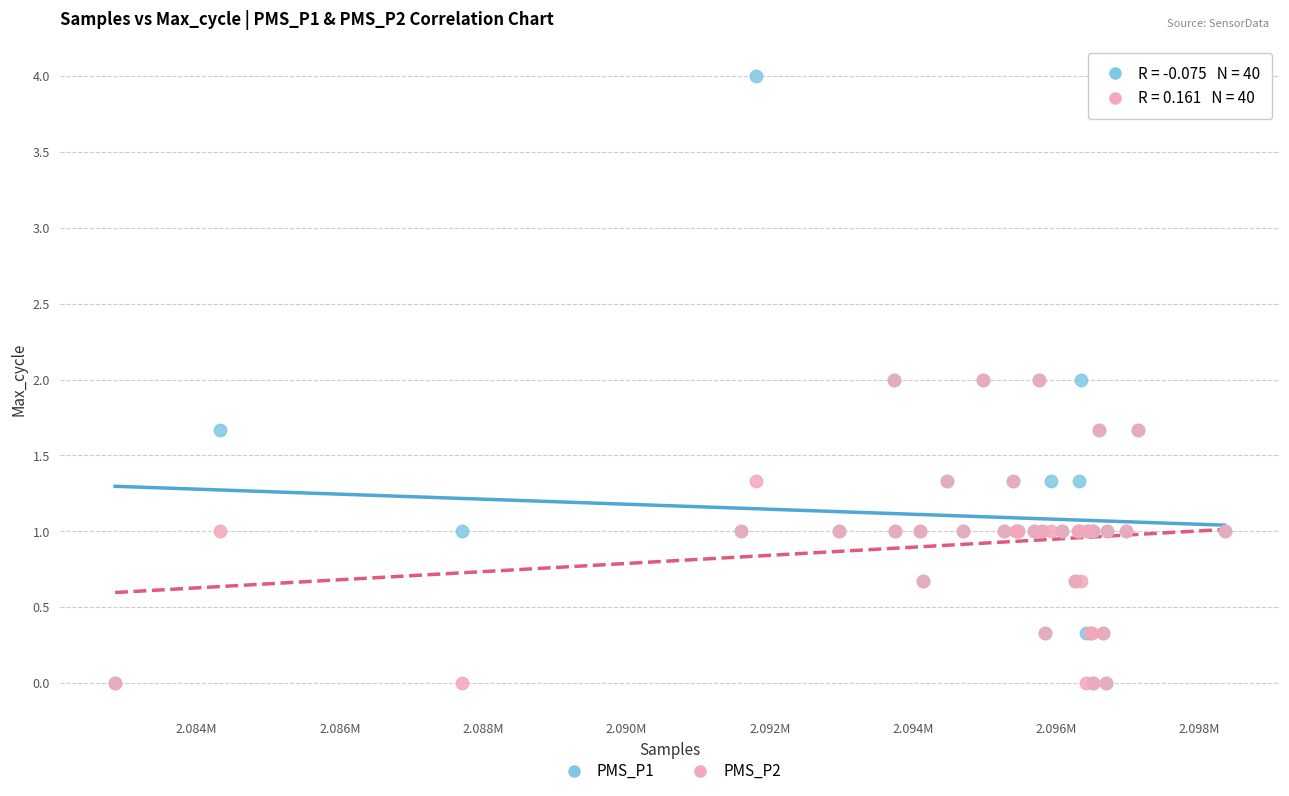

What are all the series names shown in the legend?

PMS_P1, PMS_P2